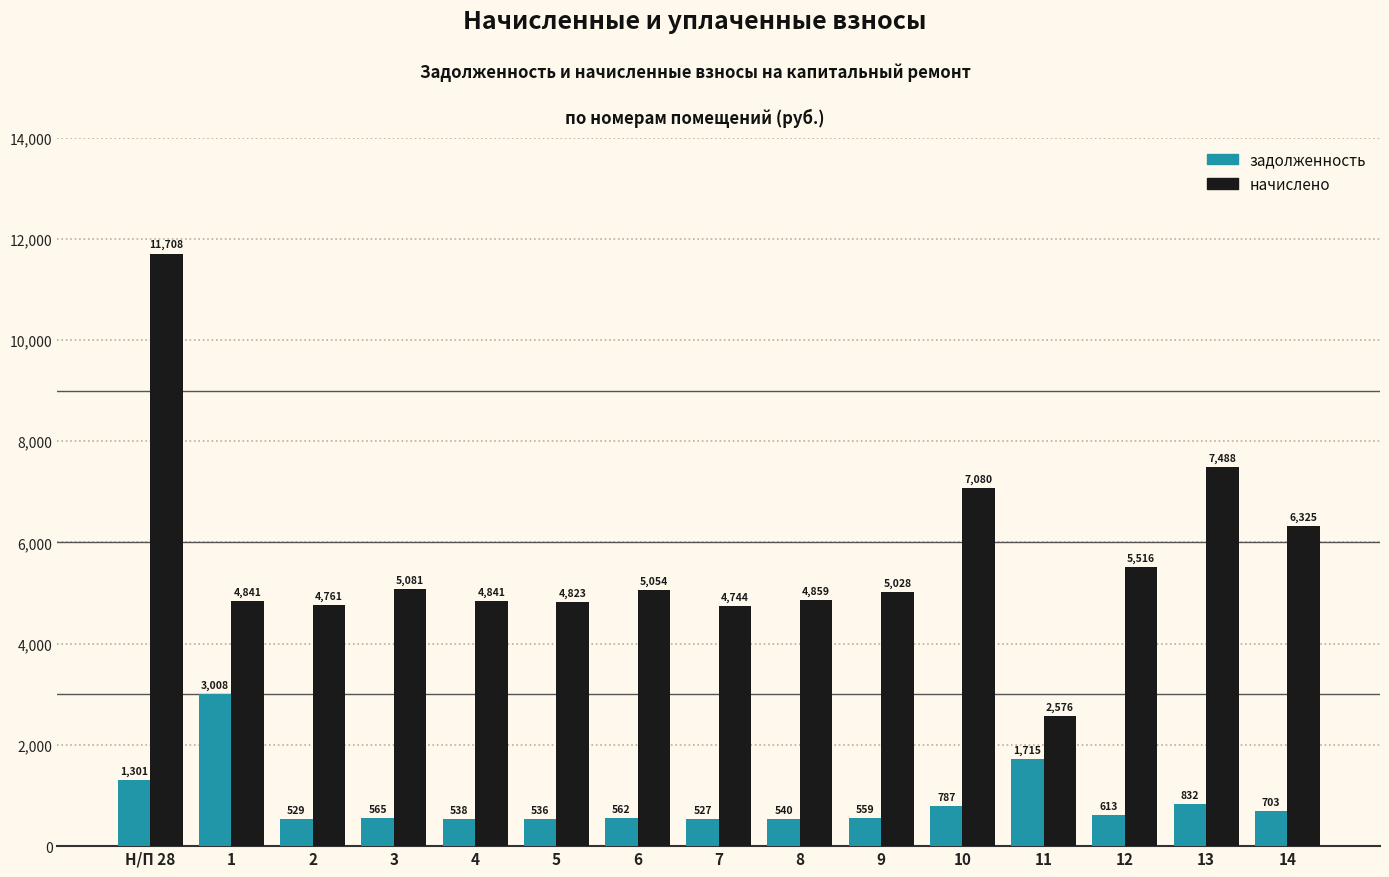

What are all the series names shown in the legend?

задолженность, начислено